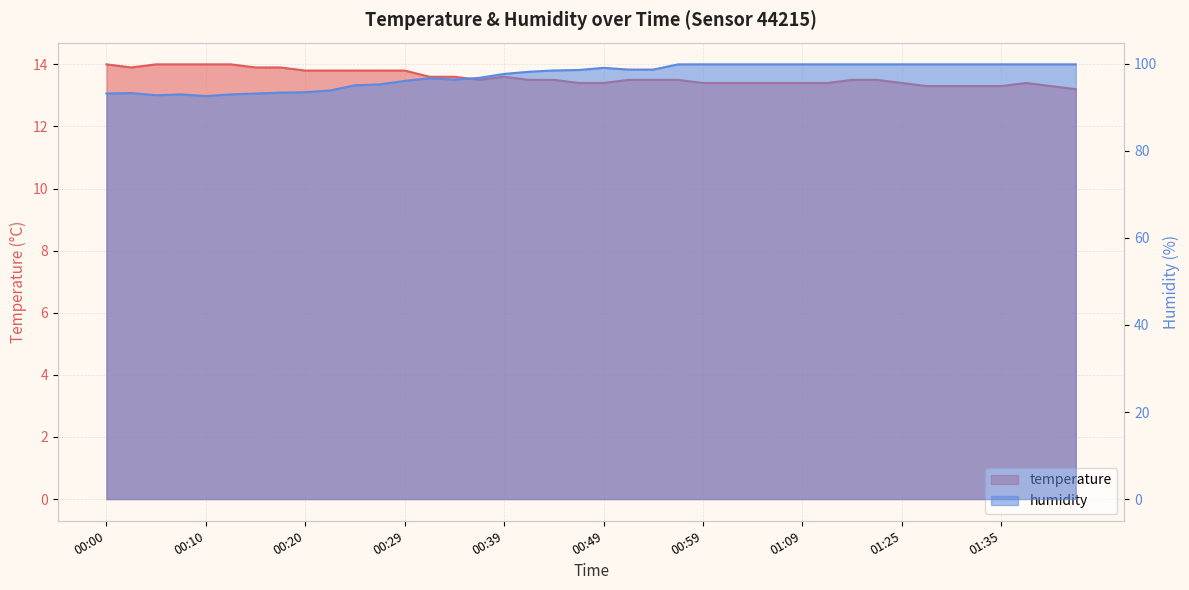

What is the spread (max minus min) of values at 01:40?

86.6